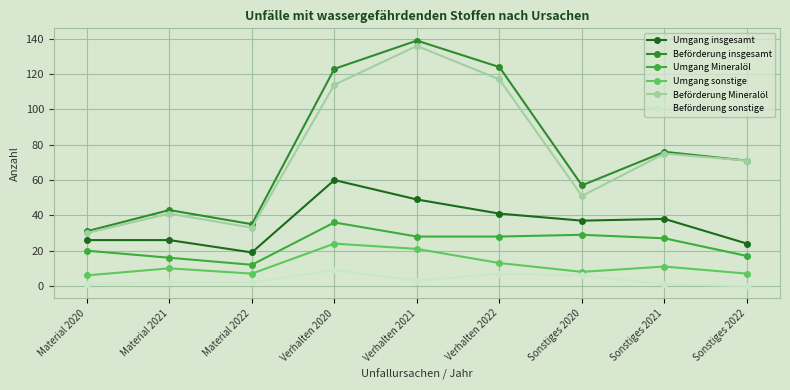

True or false: Beförderung sonstige has more than 1 points higher than both neighbors.

True